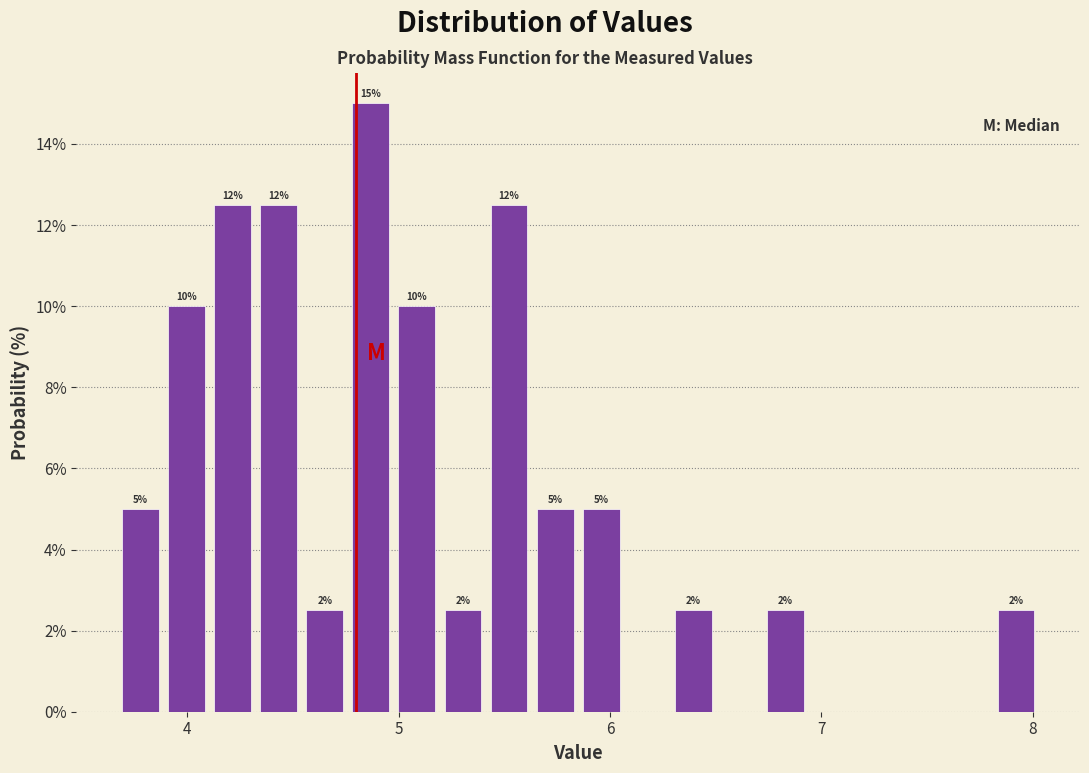

Around what value on the x-axis is the tallest bar? Give the approximate position of its centre, as read against the axis.

4.9